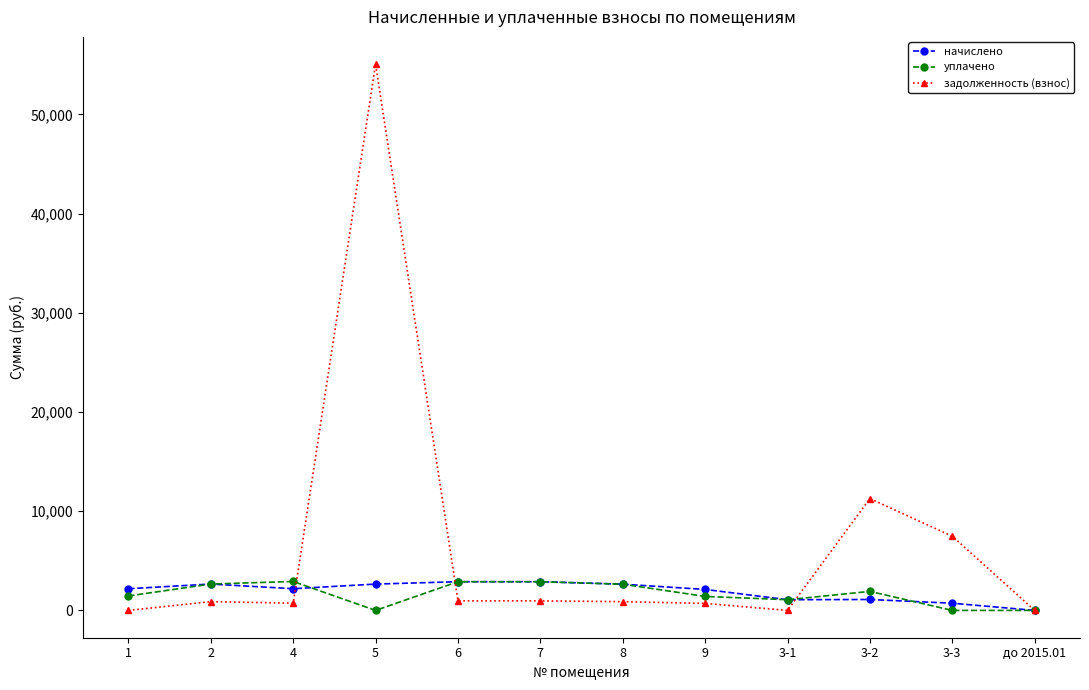

At 4, list the series in order from largest to smallest.

уплачено, начислено, задолженность (взнос)